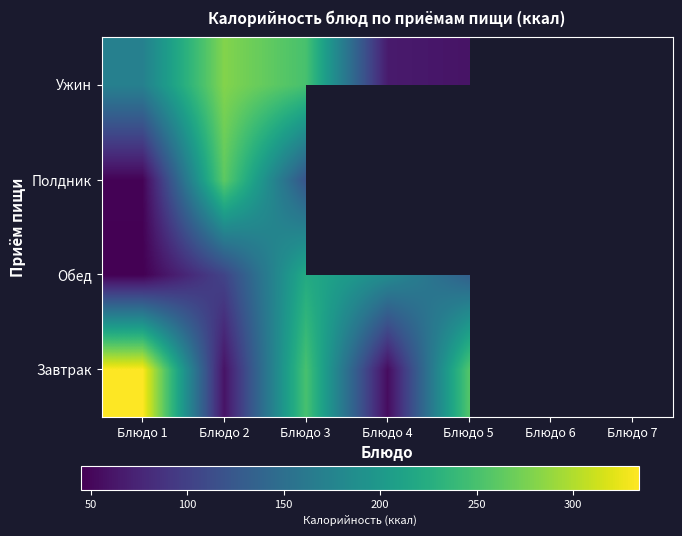

At how many categories does at least one series exceed 258?

2